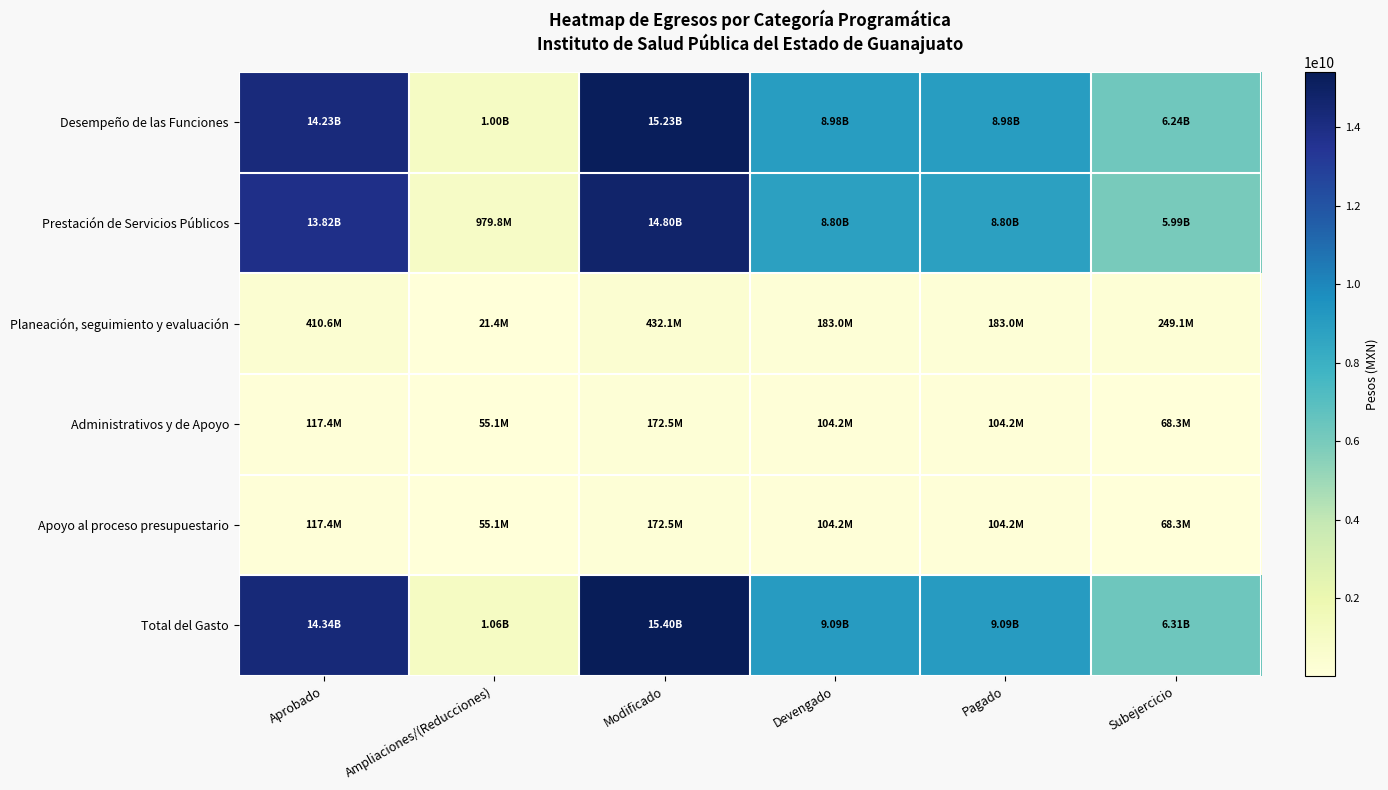

What is the minimum value shown in the chart?

21408338.0